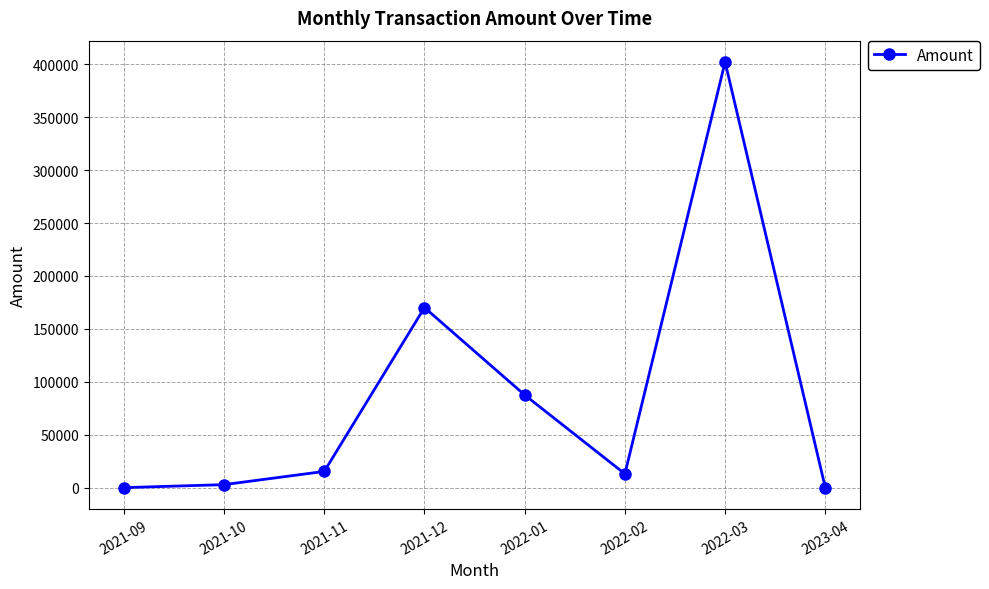

True or false: there are more than 0 points higher than both neighbors.

True